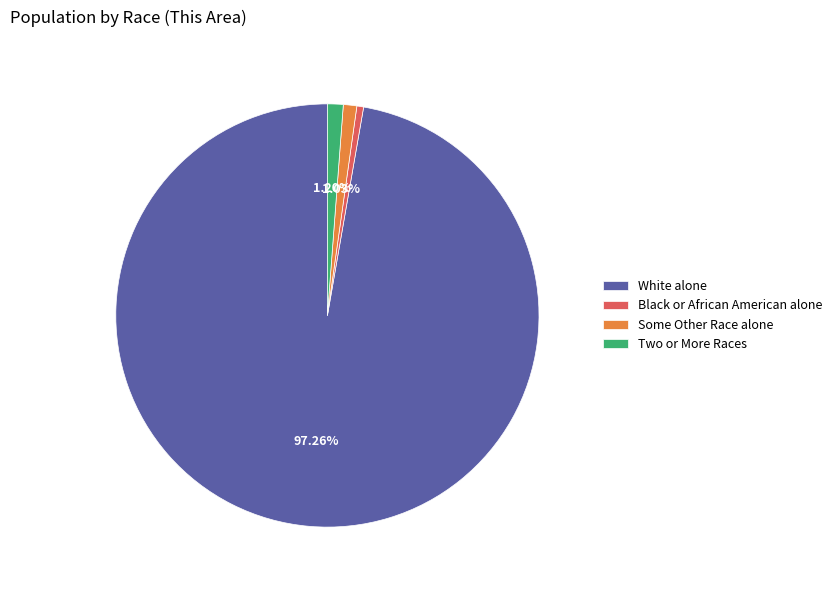

Is the sum of Some Other Race alone and White alone greater than half?

Yes